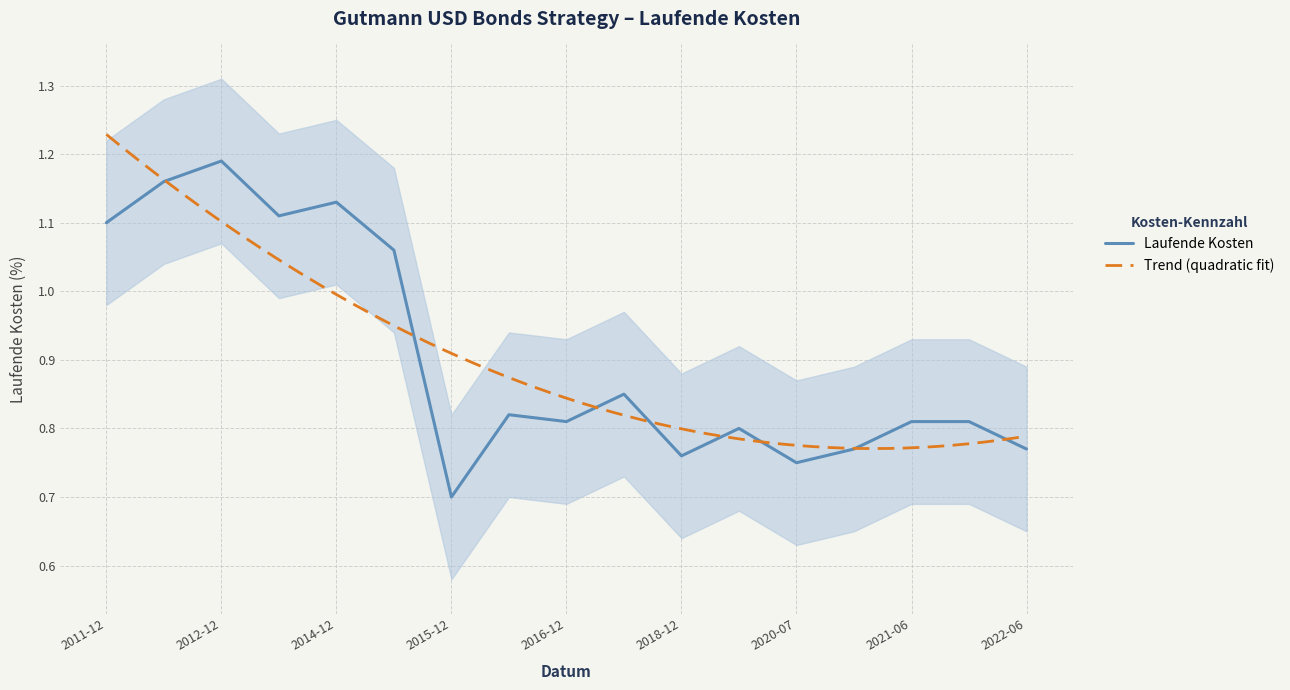

What is the maximum value shown in the chart?

1.2